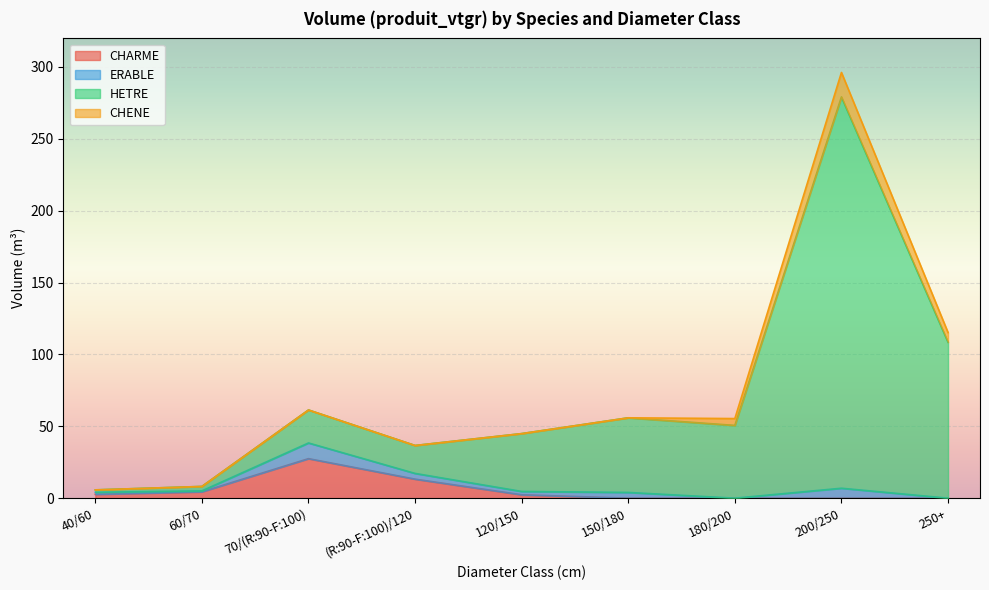

Which has a higher value, 120/150 or ?

120/150